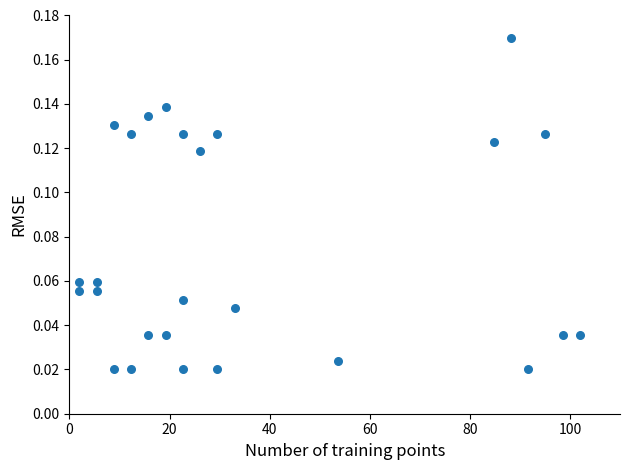

What is the range of X values (max minus min)?

100.0